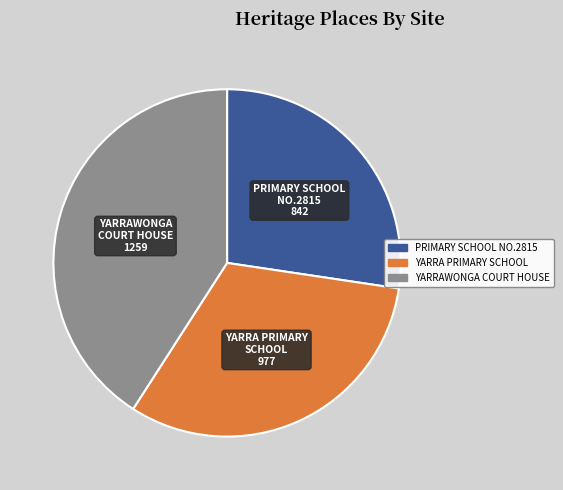

Which category has the smallest portion of the pie?

PRIMARY SCHOOL NO.2815